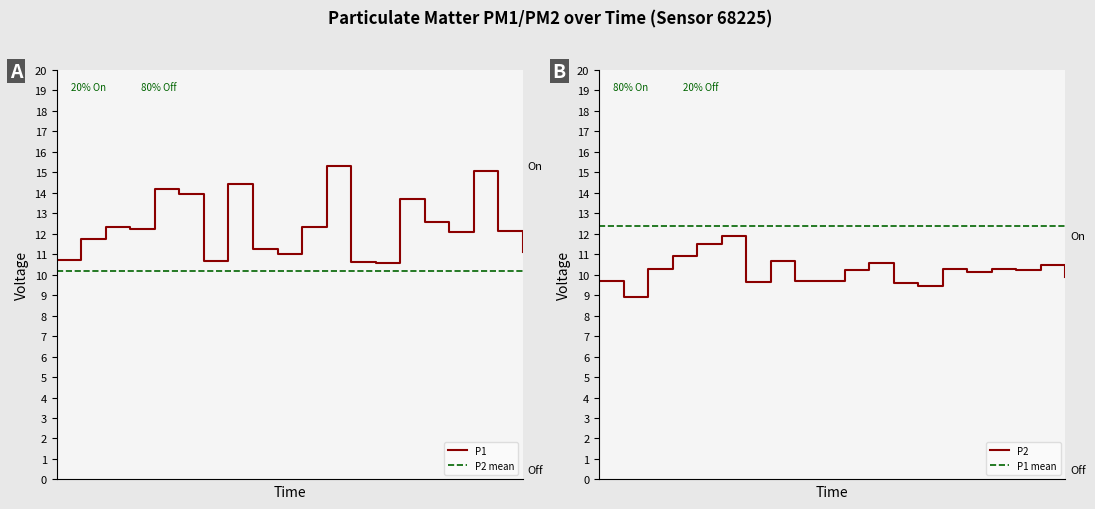

Rank the series at 00:22 from highest to lowest value.

P1, P2